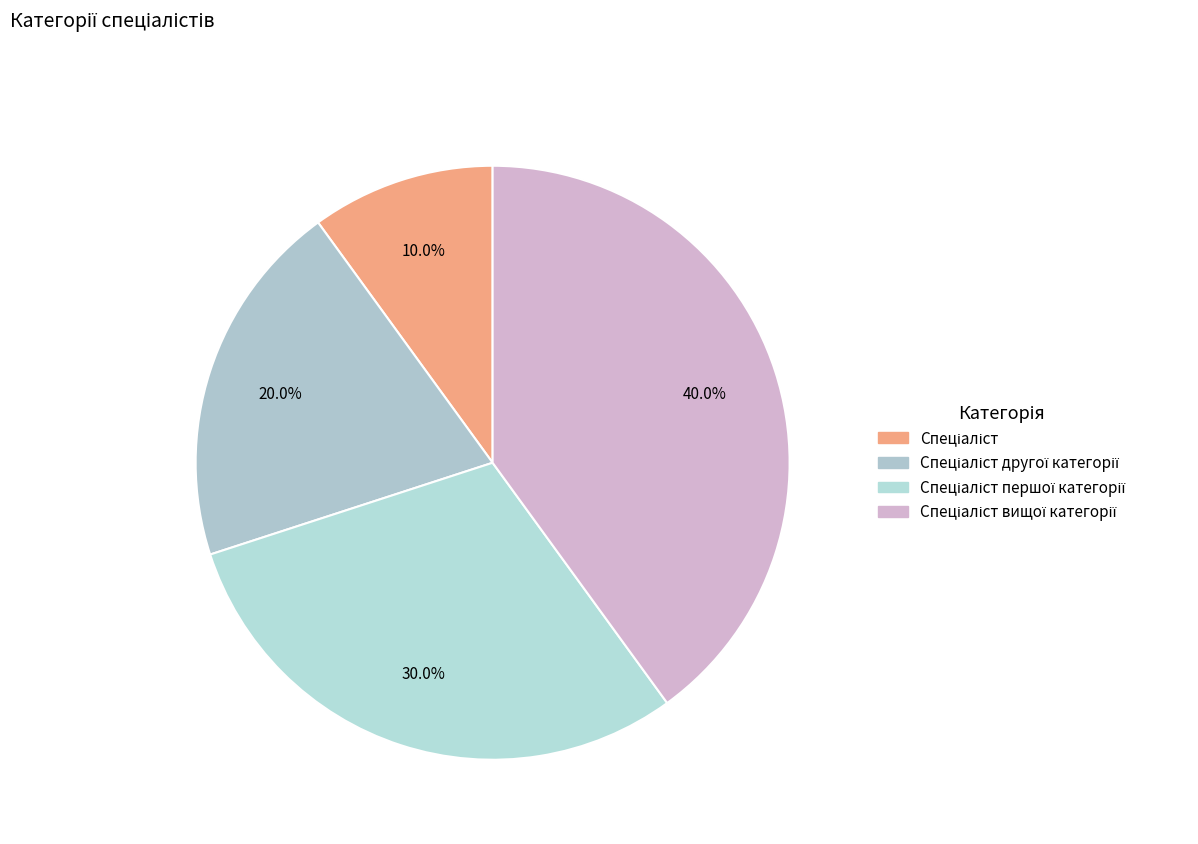

How many segments does this pie chart have?

4